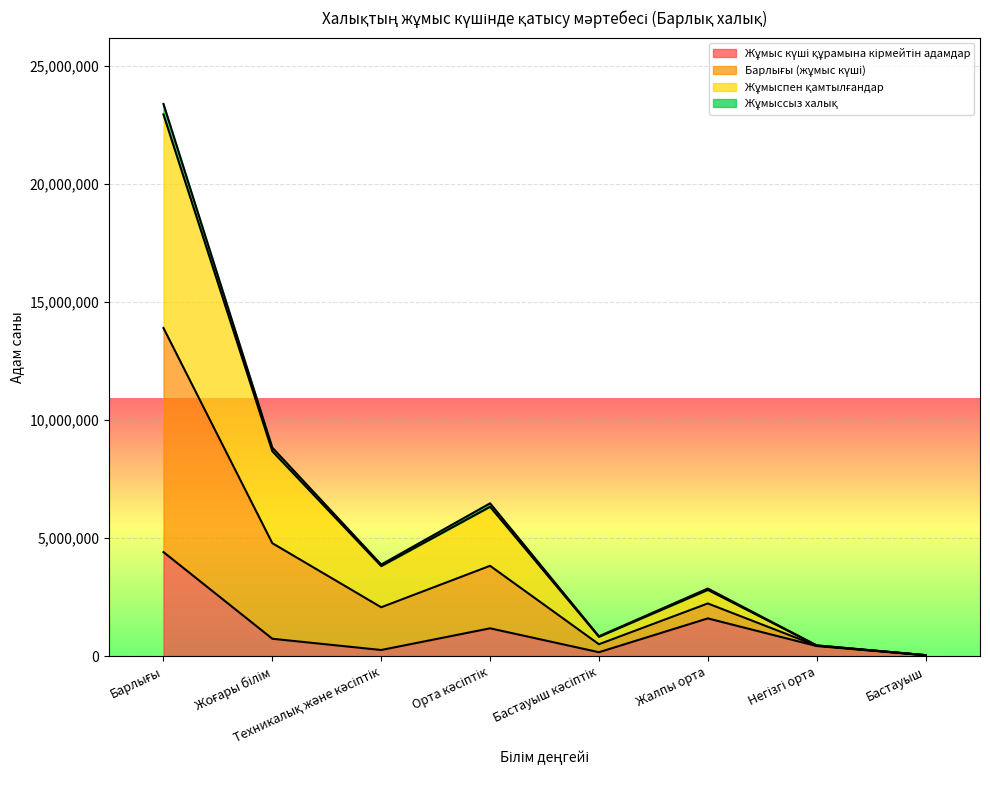

True or false: Барлығы (жұмыс күші) and Жұмыссыз халық cross at least once.

False